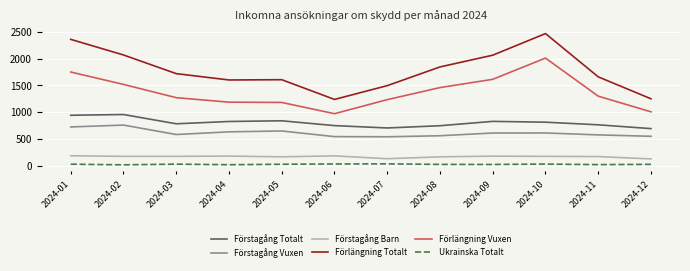

At which label does Förlängning Totalt first exceed 1718?

2024-01